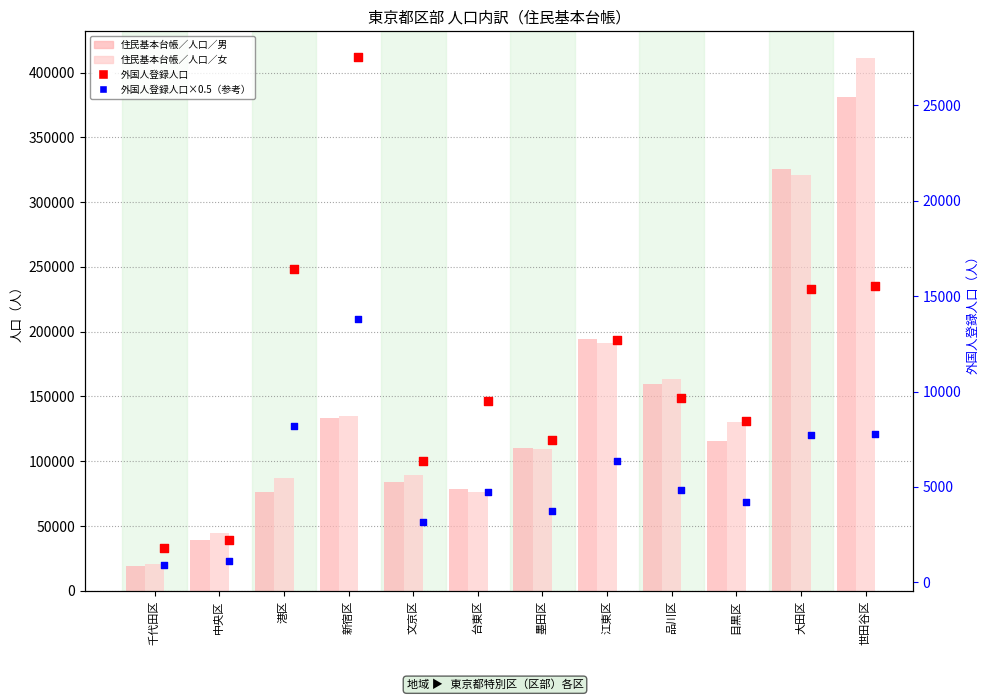

At how many categories does at least one series exceed 314379?

2